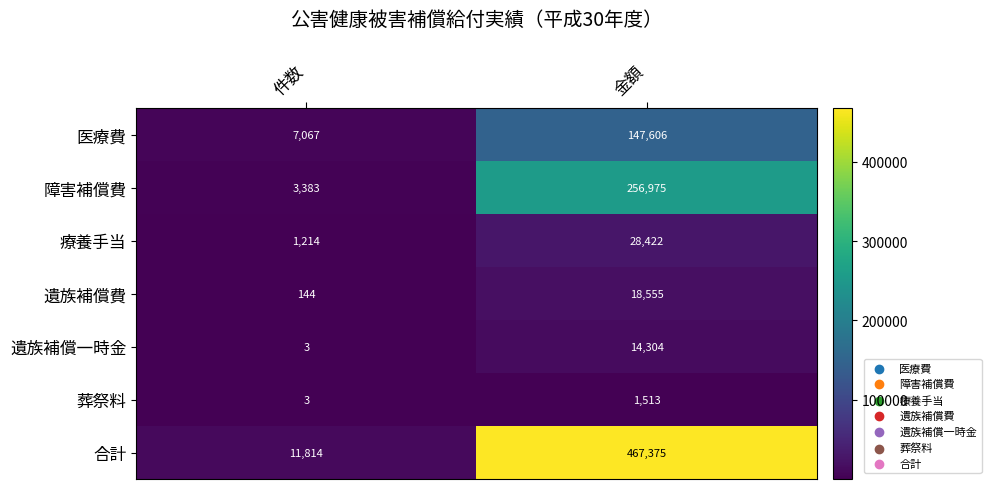

What is the smallest value displayed?

3